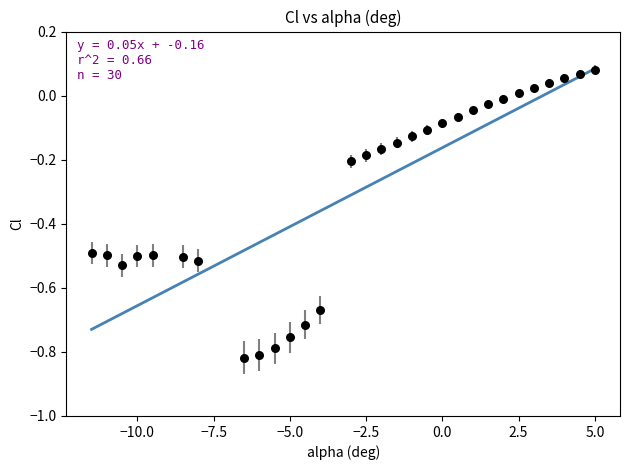

What is the range of X values (max minus min)?

16.5